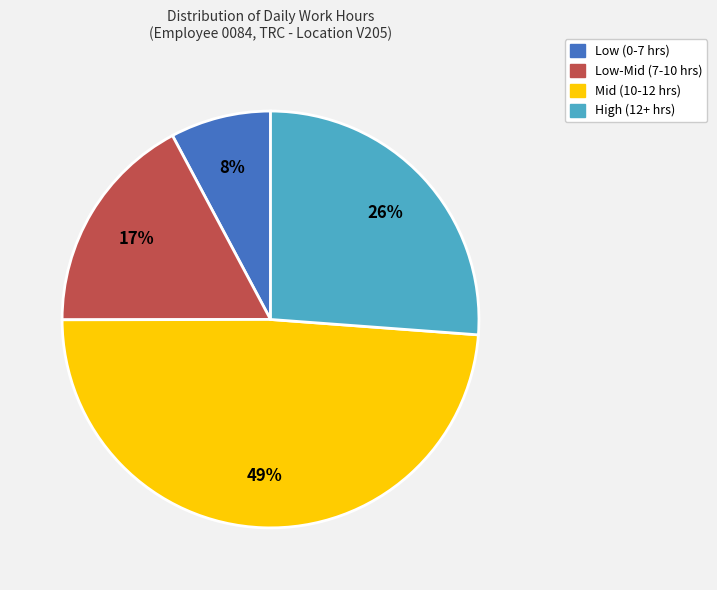

Approximately how many times larger is the value at High (12+ hrs) compared to Mid (10-12 hrs)?

0.5